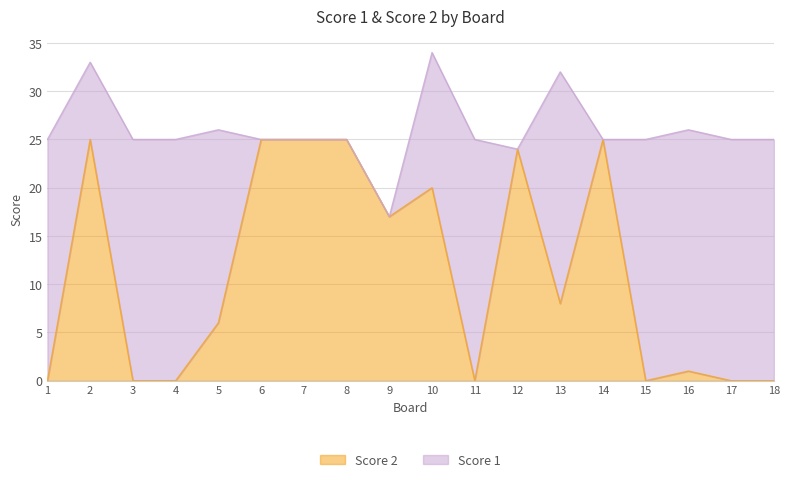

At which category does the chart reach its minimum across all series?

1